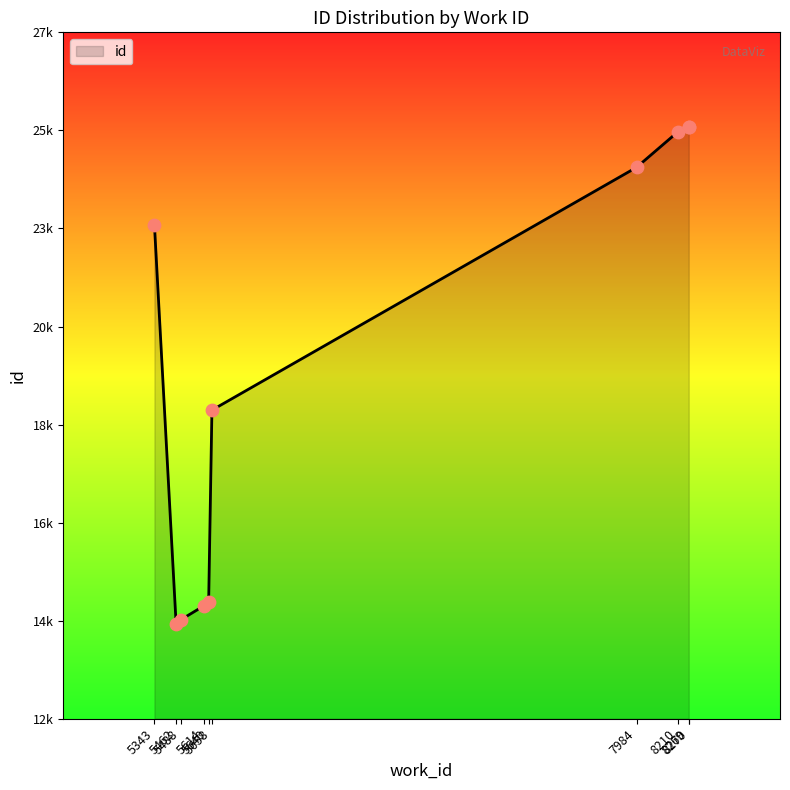

What is the ratio of the value at 8269 to the value at 8210?

1.0